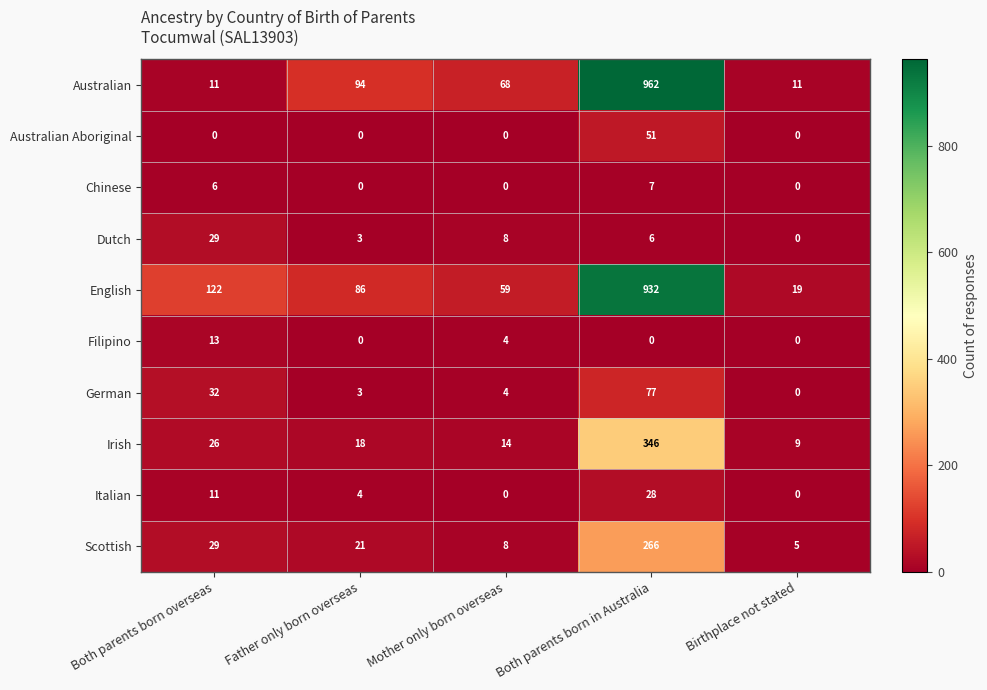

How many categories are shown in the chart?

5